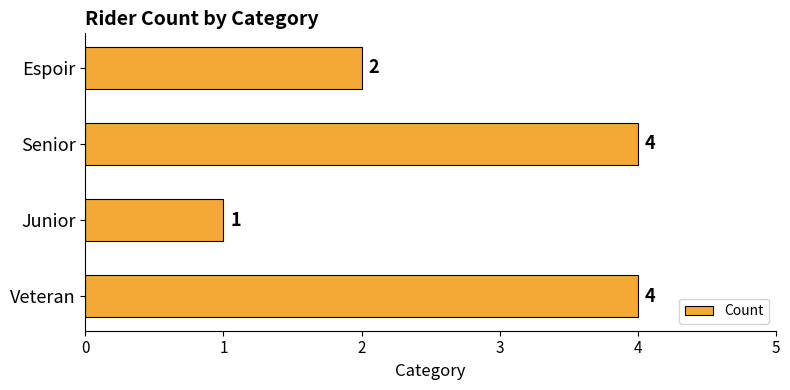

How many data points are less than 4?

2